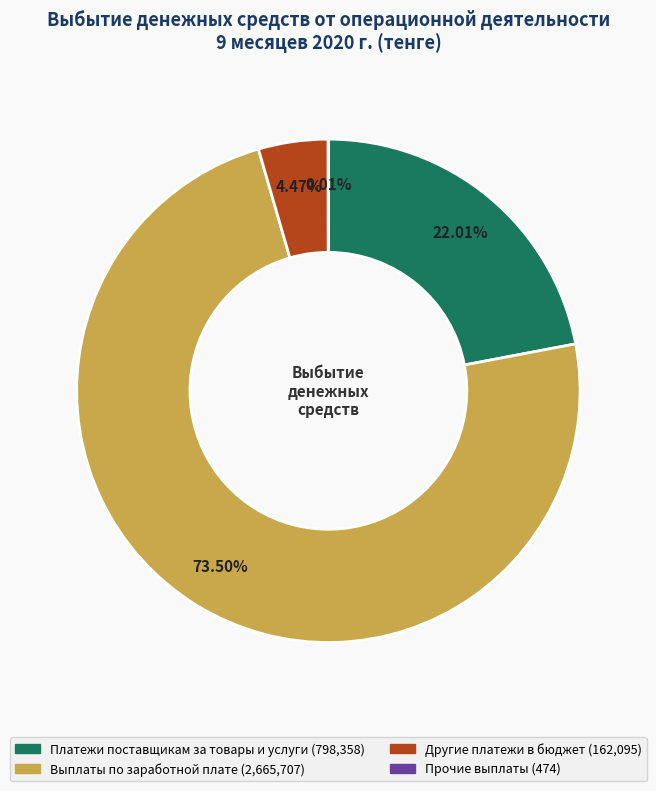

Which slice is the largest?

Выплаты по заработной плате